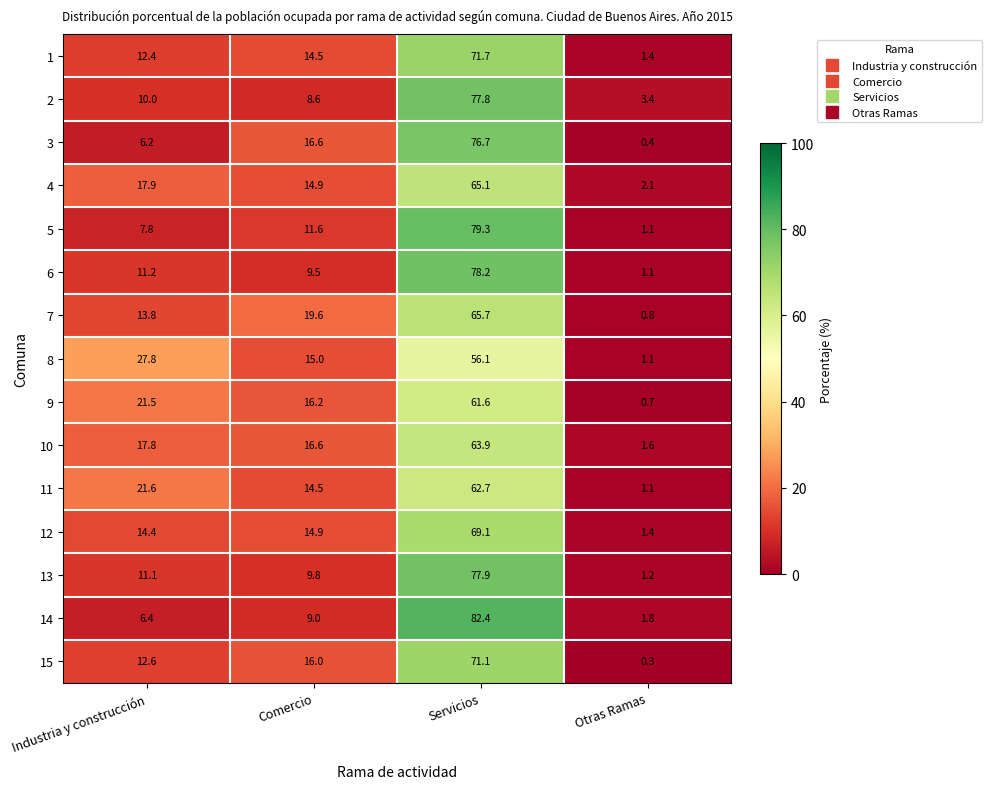

What is the total value across all series at Otras Ramas?

19.5